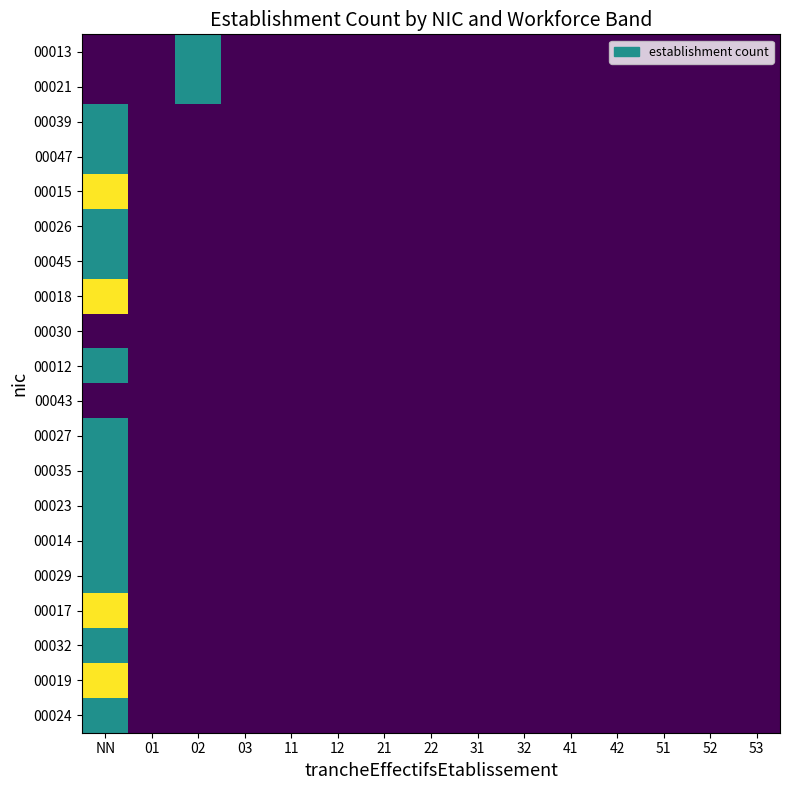

Reading left to right, extract all data points from this chart.

00013: NN=0	01=0	02=1	03=0	11=0	12=0	21=0	22=0	31=0	32=0	41=0	42=0	51=0	52=0	53=0
00021: NN=0	01=0	02=1	03=0	11=0	12=0	21=0	22=0	31=0	32=0	41=0	42=0	51=0	52=0	53=0
00039: NN=1	01=0	02=0	03=0	11=0	12=0	21=0	22=0	31=0	32=0	41=0	42=0	51=0	52=0	53=0
00047: NN=1	01=0	02=0	03=0	11=0	12=0	21=0	22=0	31=0	32=0	41=0	42=0	51=0	52=0	53=0
00015: NN=2	01=0	02=0	03=0	11=0	12=0	21=0	22=0	31=0	32=0	41=0	42=0	51=0	52=0	53=0
00026: NN=1	01=0	02=0	03=0	11=0	12=0	21=0	22=0	31=0	32=0	41=0	42=0	51=0	52=0	53=0
00045: NN=1	01=0	02=0	03=0	11=0	12=0	21=0	22=0	31=0	32=0	41=0	42=0	51=0	52=0	53=0
00018: NN=2	01=0	02=0	03=0	11=0	12=0	21=0	22=0	31=0	32=0	41=0	42=0	51=0	52=0	53=0
00030: NN=0	01=0	02=0	03=0	11=0	12=0	21=0	22=0	31=0	32=0	41=0	42=0	51=0	52=0	53=0
00012: NN=1	01=0	02=0	03=0	11=0	12=0	21=0	22=0	31=0	32=0	41=0	42=0	51=0	52=0	53=0
00043: NN=0	01=0	02=0	03=0	11=0	12=0	21=0	22=0	31=0	32=0	41=0	42=0	51=0	52=0	53=0
00027: NN=1	01=0	02=0	03=0	11=0	12=0	21=0	22=0	31=0	32=0	41=0	42=0	51=0	52=0	53=0
00035: NN=1	01=0	02=0	03=0	11=0	12=0	21=0	22=0	31=0	32=0	41=0	42=0	51=0	52=0	53=0
00023: NN=1	01=0	02=0	03=0	11=0	12=0	21=0	22=0	31=0	32=0	41=0	42=0	51=0	52=0	53=0
00014: NN=1	01=0	02=0	03=0	11=0	12=0	21=0	22=0	31=0	32=0	41=0	42=0	51=0	52=0	53=0
00029: NN=1	01=0	02=0	03=0	11=0	12=0	21=0	22=0	31=0	32=0	41=0	42=0	51=0	52=0	53=0
00017: NN=2	01=0	02=0	03=0	11=0	12=0	21=0	22=0	31=0	32=0	41=0	42=0	51=0	52=0	53=0
00032: NN=1	01=0	02=0	03=0	11=0	12=0	21=0	22=0	31=0	32=0	41=0	42=0	51=0	52=0	53=0
00019: NN=2	01=0	02=0	03=0	11=0	12=0	21=0	22=0	31=0	32=0	41=0	42=0	51=0	52=0	53=0
00024: NN=1	01=0	02=0	03=0	11=0	12=0	21=0	22=0	31=0	32=0	41=0	42=0	51=0	52=0	53=0